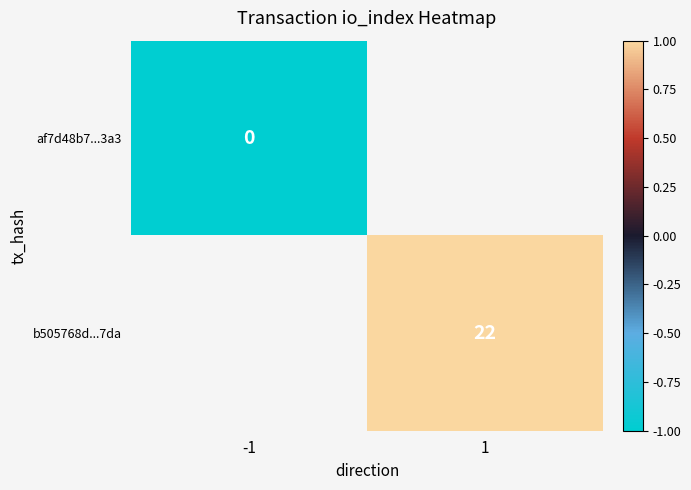

Is it true that b505768d...7da equals 35 at 1?

False